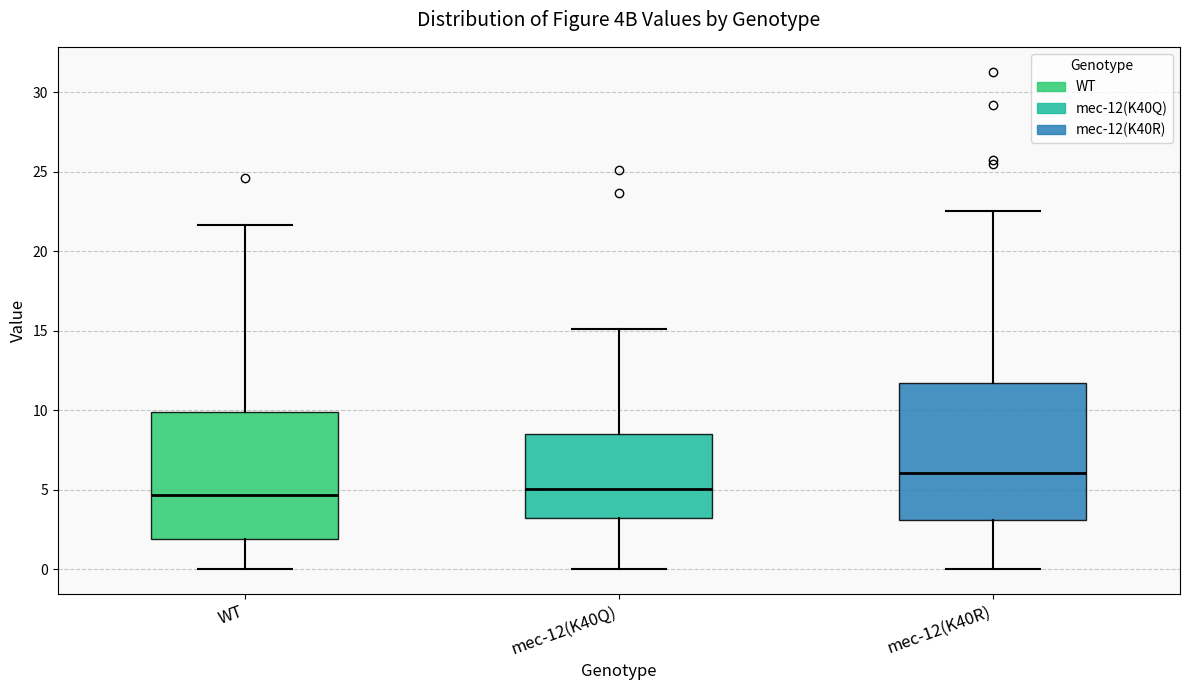

Reading left to right, read every box against the y-axis: the position of its median line, the range the box covers, and the ends of its whiskers. The values are not printed on the chart, so give them approximately, as read against the axis.

WT: median 4.5, box 2.0 to 10.0, whiskers 0.0 to 21.5
mec-12(K40Q): median 5.0, box 3.0 to 8.5, whiskers 0.0 to 15.0
mec-12(K40R): median 6.0, box 3.0 to 11.5, whiskers 0.0 to 22.5